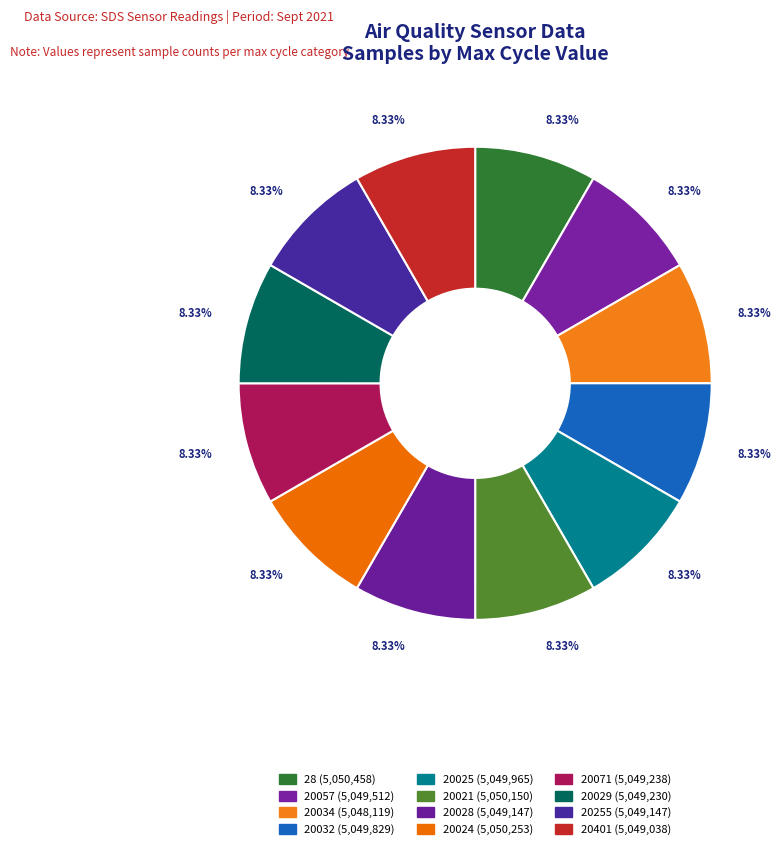

To the nearest percent, what percentage of the pie is 20034?

8%